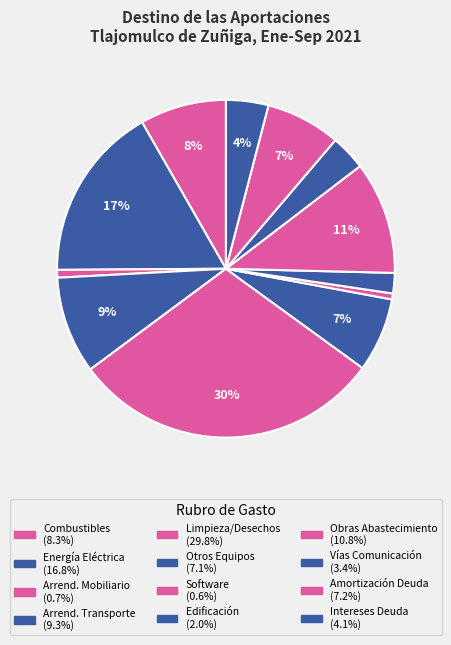

How many slices are in this pie chart?

12